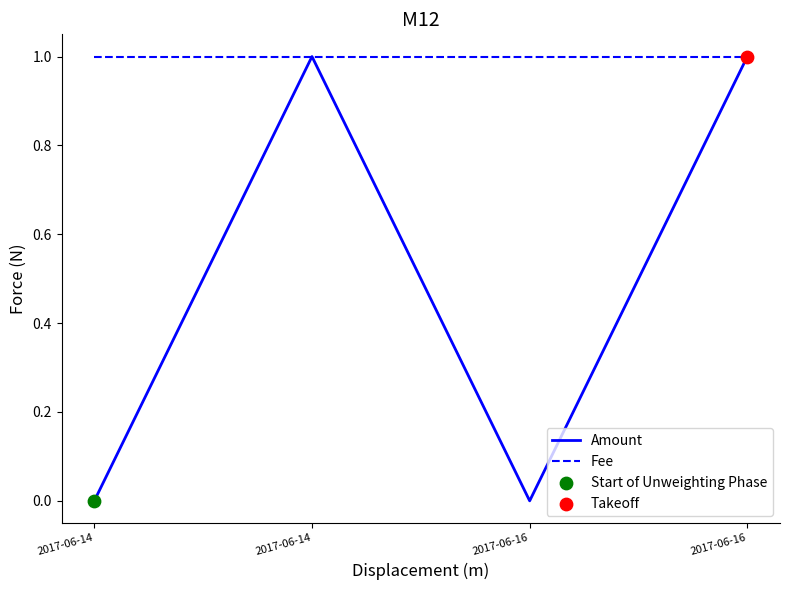

What is the total value across all series at 2017-06-16?

1